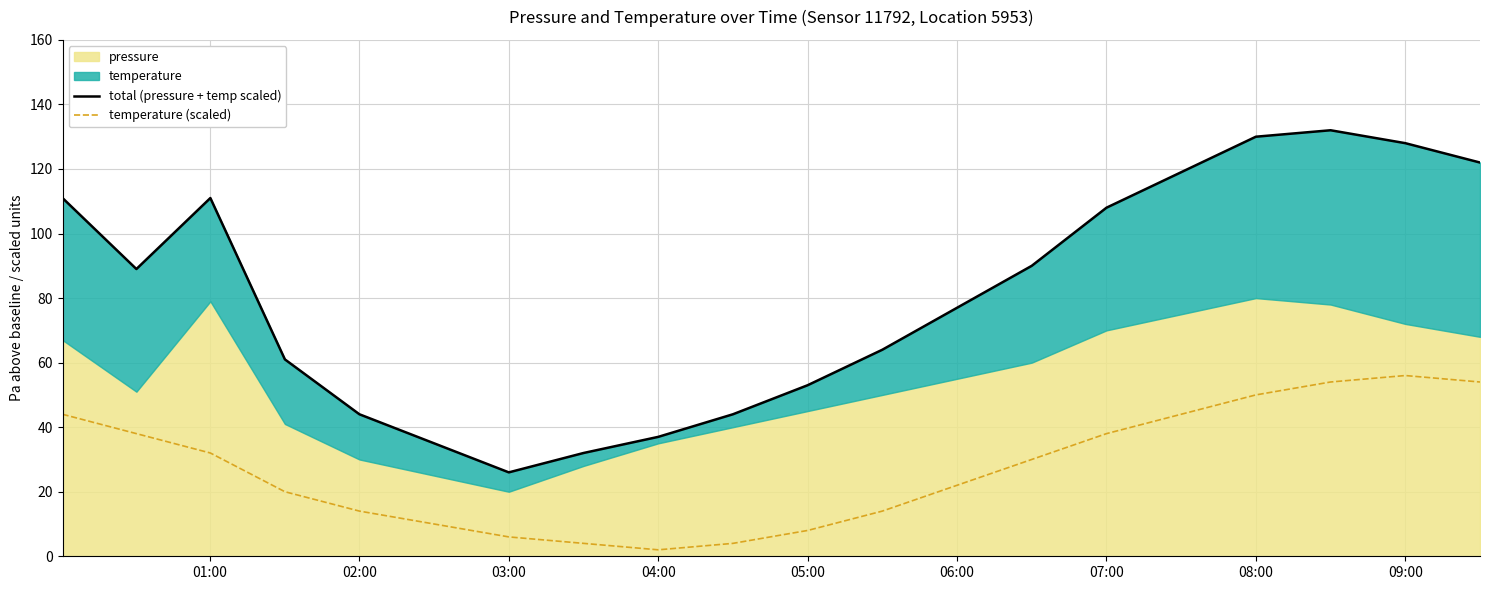

The temperature (scaled) series shows 50.0 at 08:00. True or false?

True